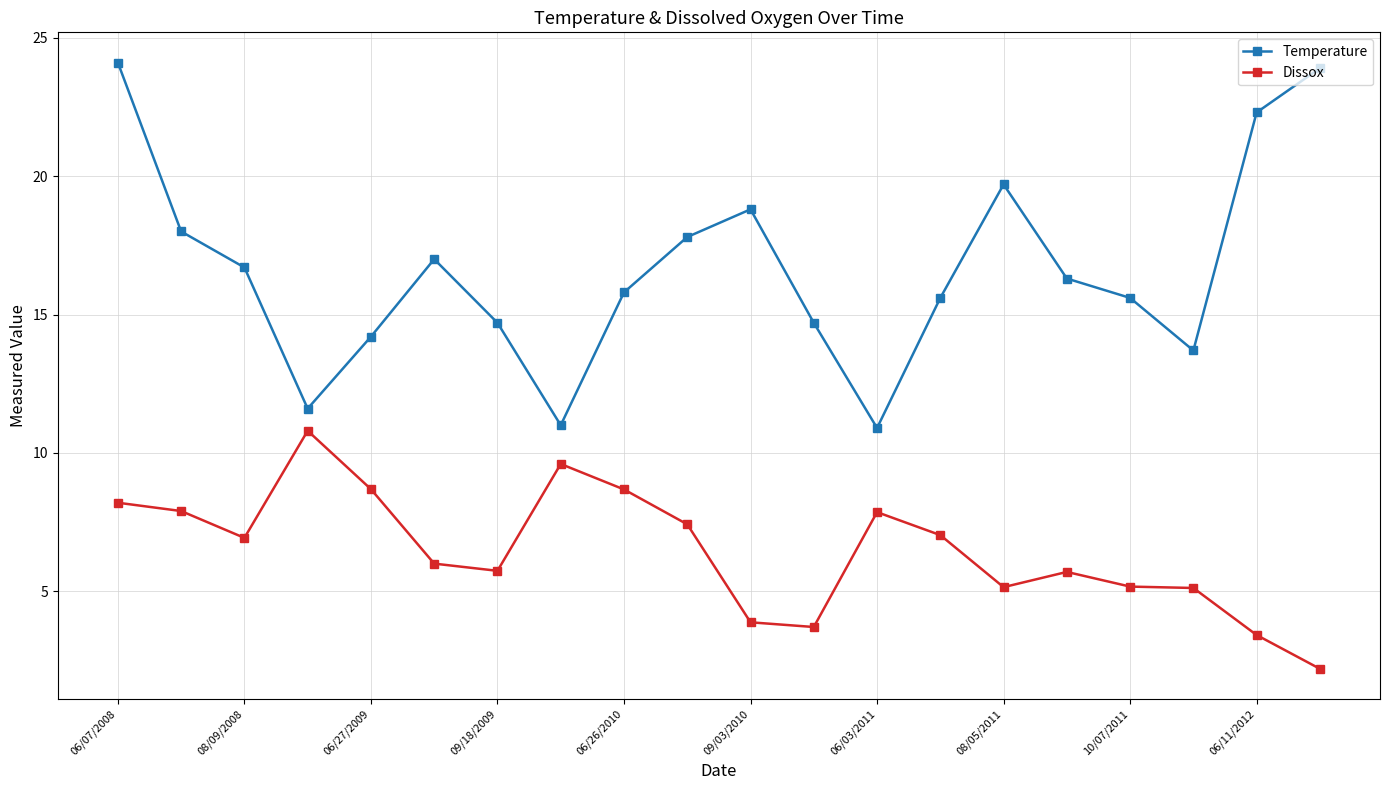

What is the maximum value for Temperature?

24.1